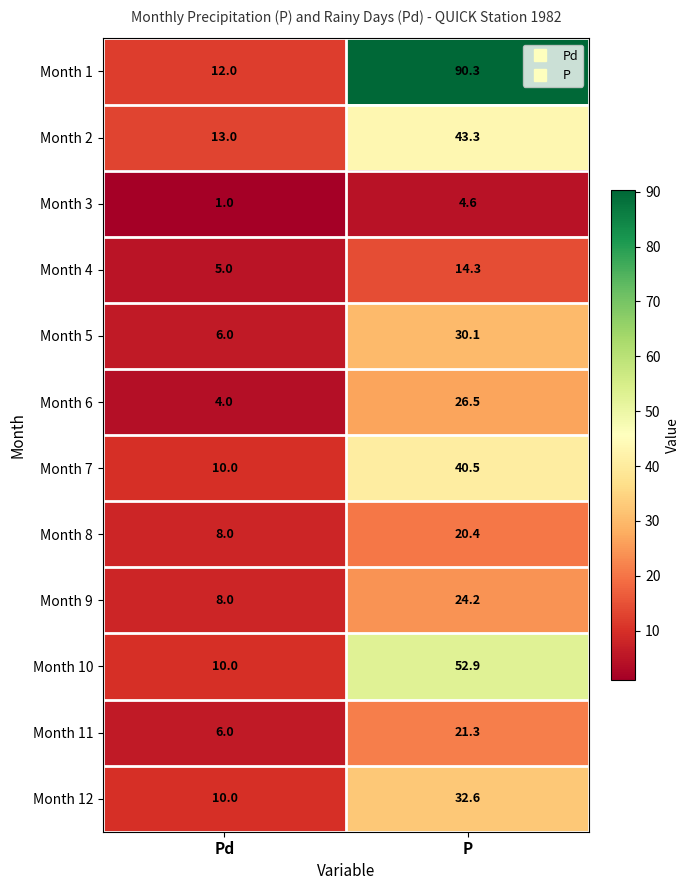

At which label does Month 2 first exceed 43?

P